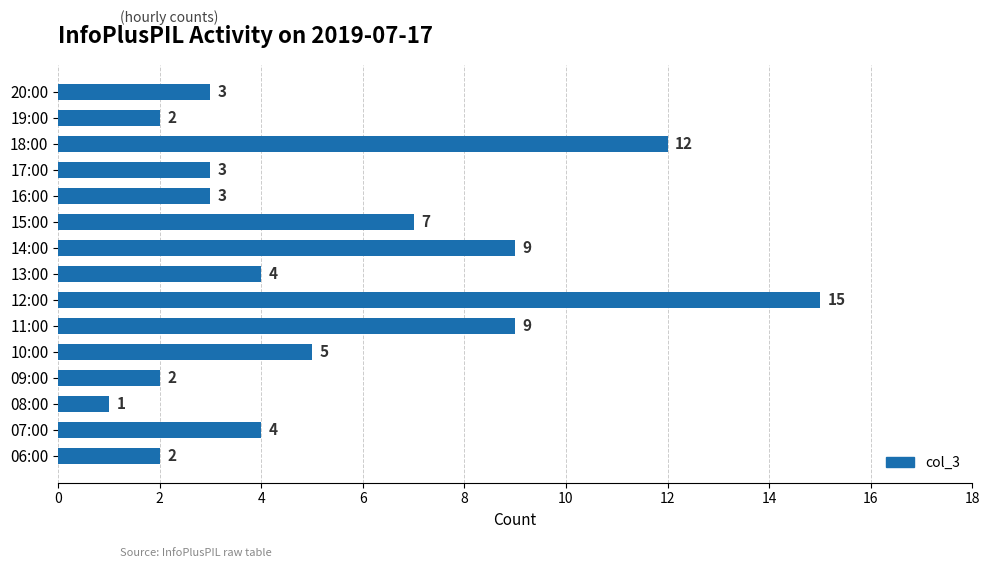

How many data points are less than 4?

7